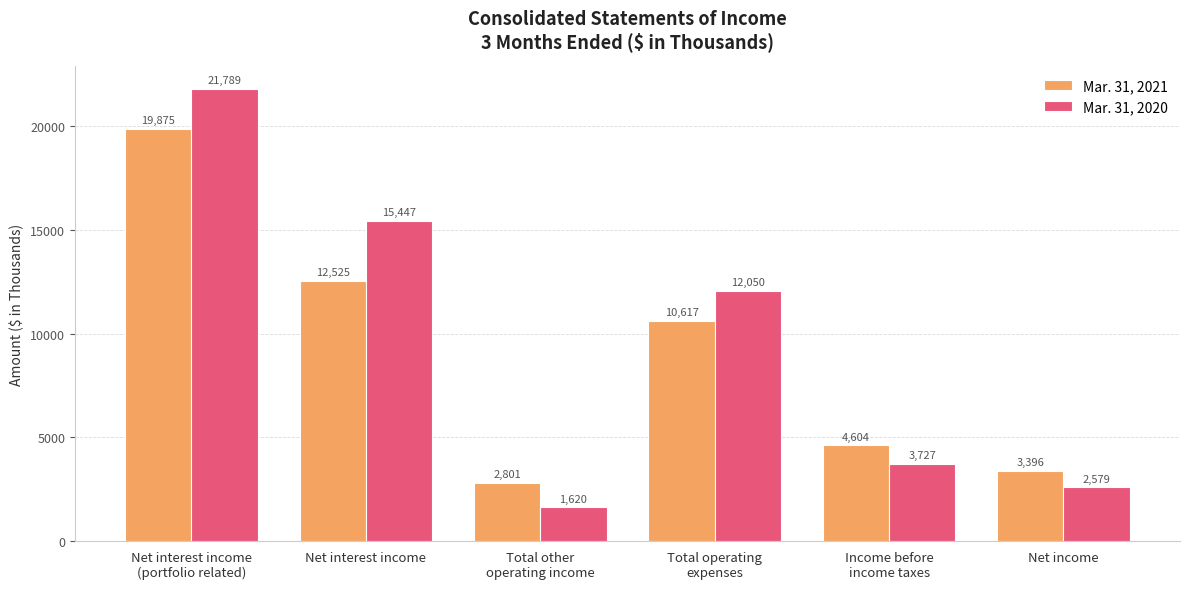

What position from the left is Income before
income taxes?

5